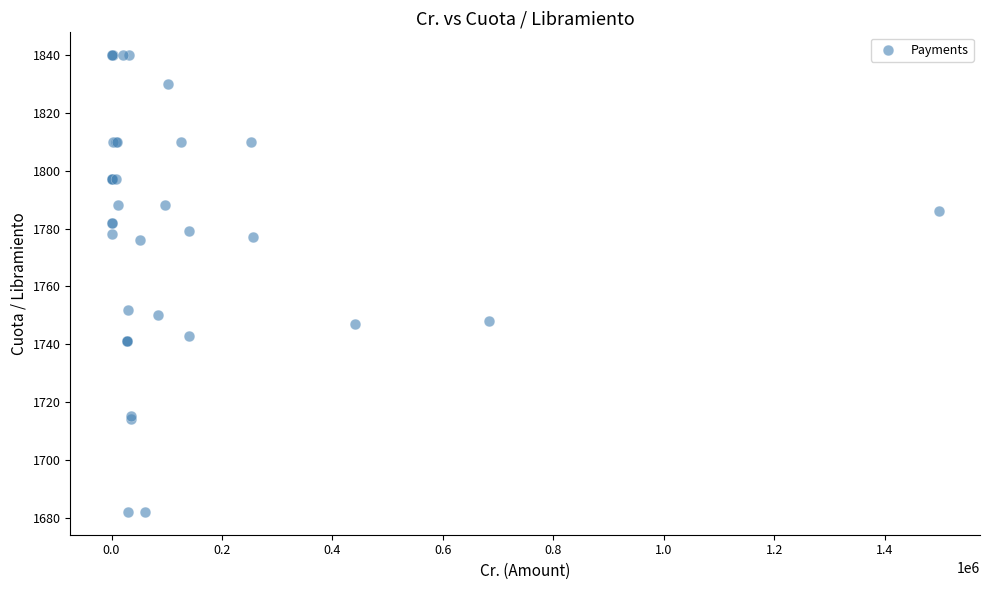

What Y value in the scatter plot is closest to 1761?

1752